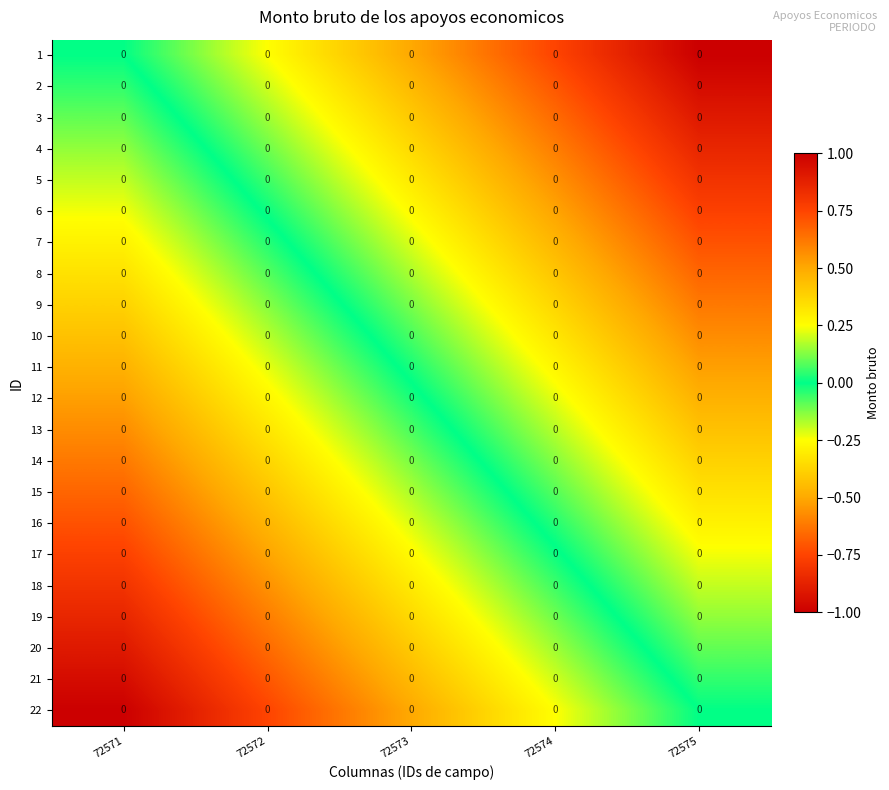

Is it true that 16 equals -0.2 at 72573?

True